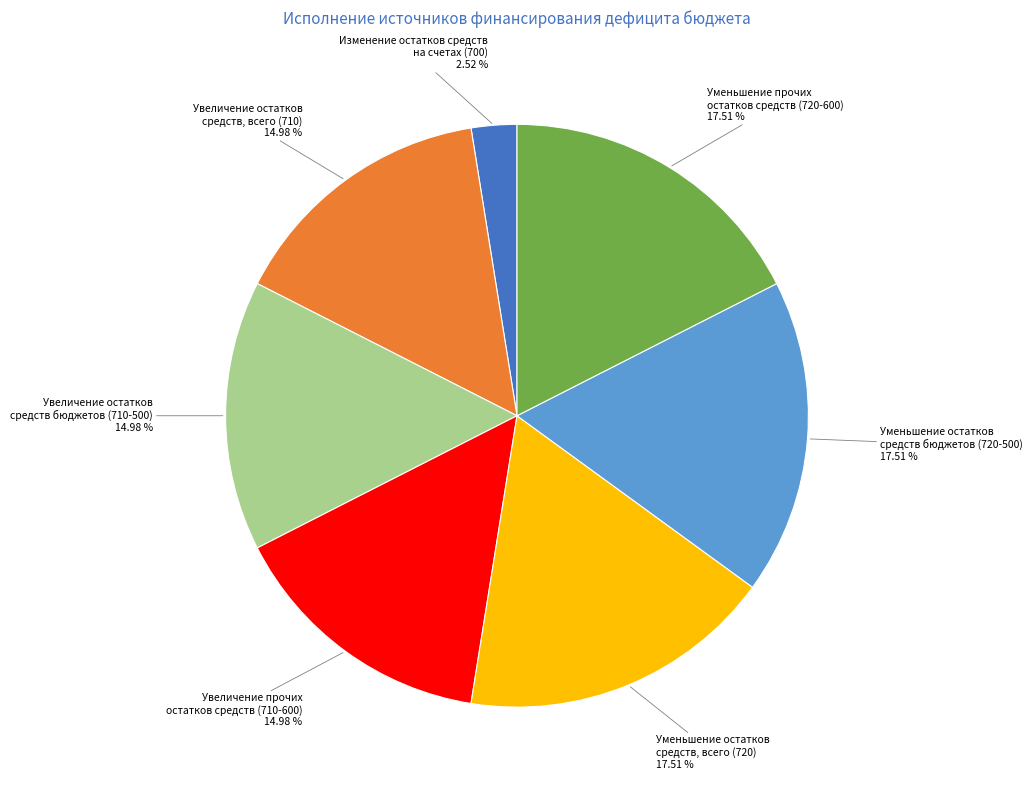

What is the smallest slice in the pie chart?

Изменение остатков средств на счетах (700)